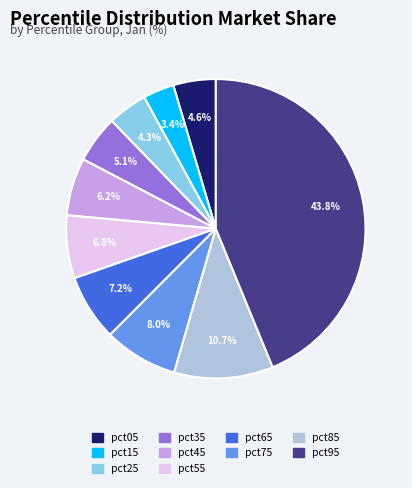

Between pct45 and pct75, which is larger?

pct75